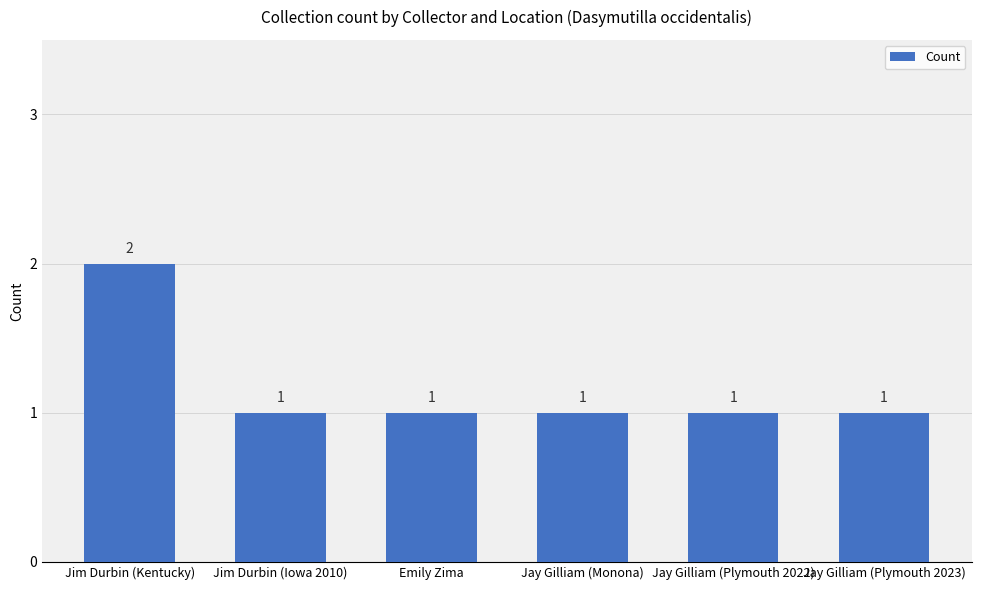

What is the sum of all values?

7